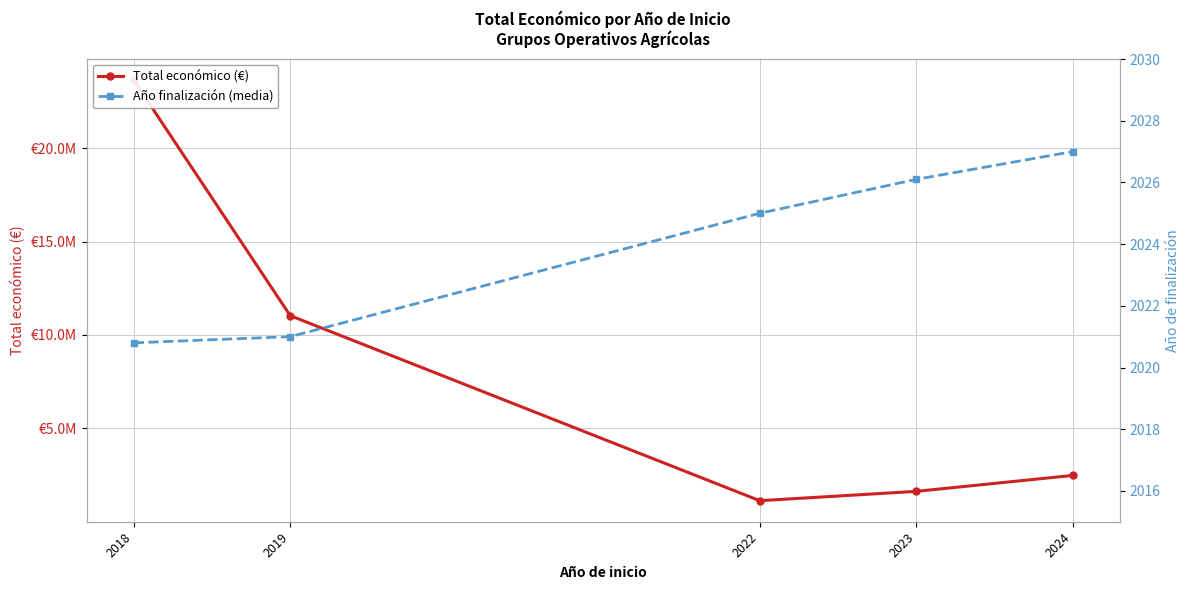

Reading left to right, list all the values displayed in this chart.

Total económico (€): 2018=23640390.0	2019=11034662.0	2022=1132121.0	2023=1632138.0	2024=2484113.0
Año finalización (media): 2018=2020.8	2019=2021.0	2022=2025.0	2023=2026.1	2024=2027.0